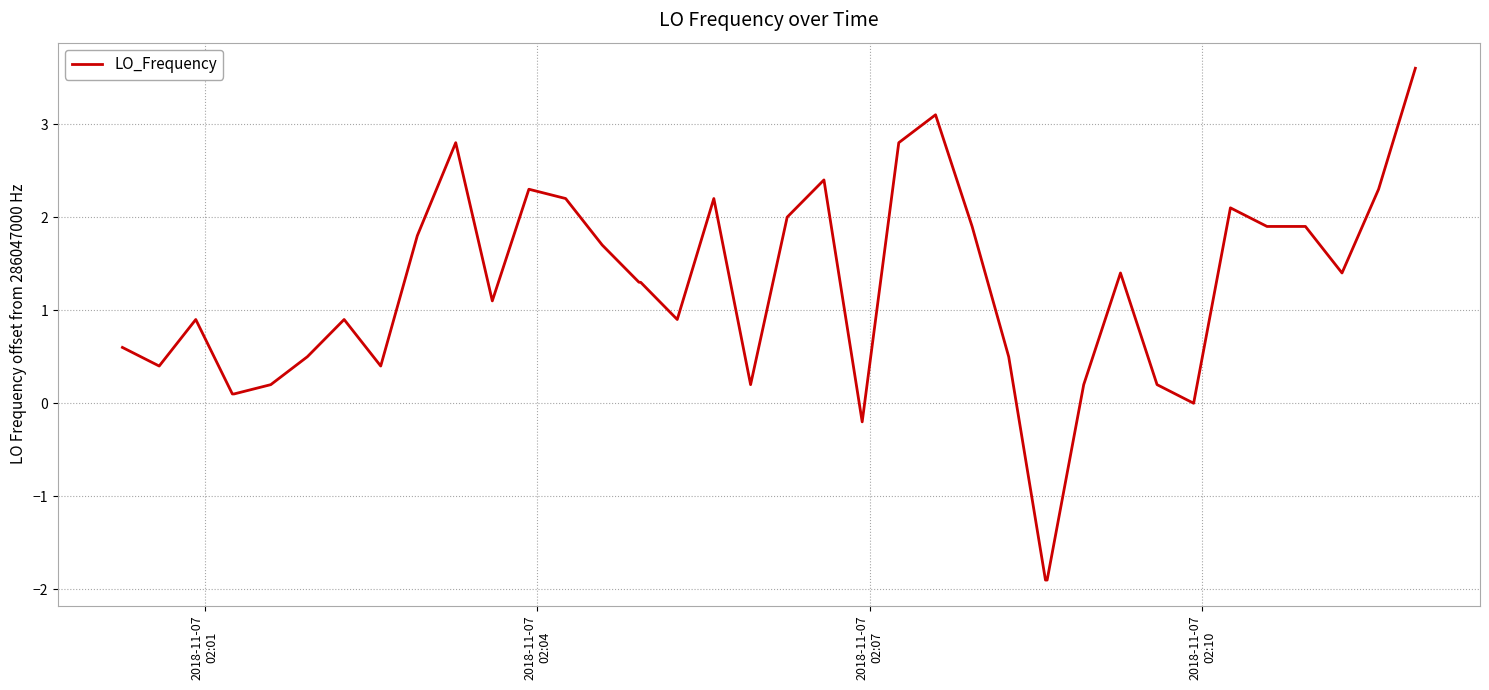

How many lines are shown in the chart?

1